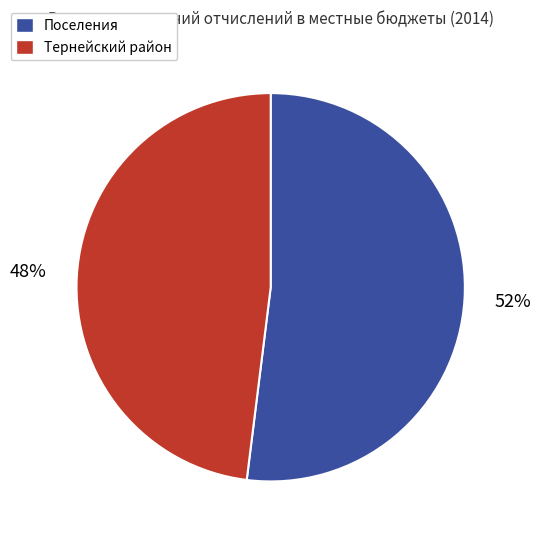

Is there a majority slice in this chart?

Yes